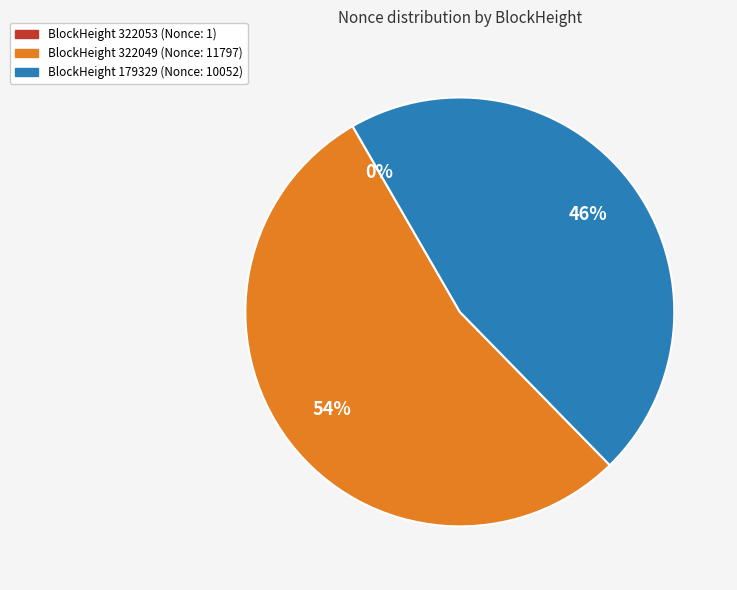

To the nearest percent, what is the difference between the largest and smallest slice percentages?

54%